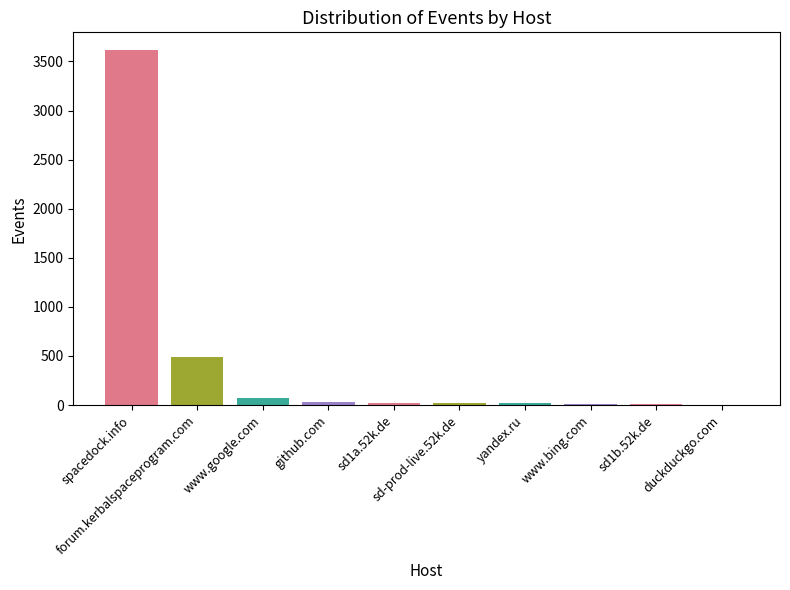

What is the maximum value shown in the chart?

3616